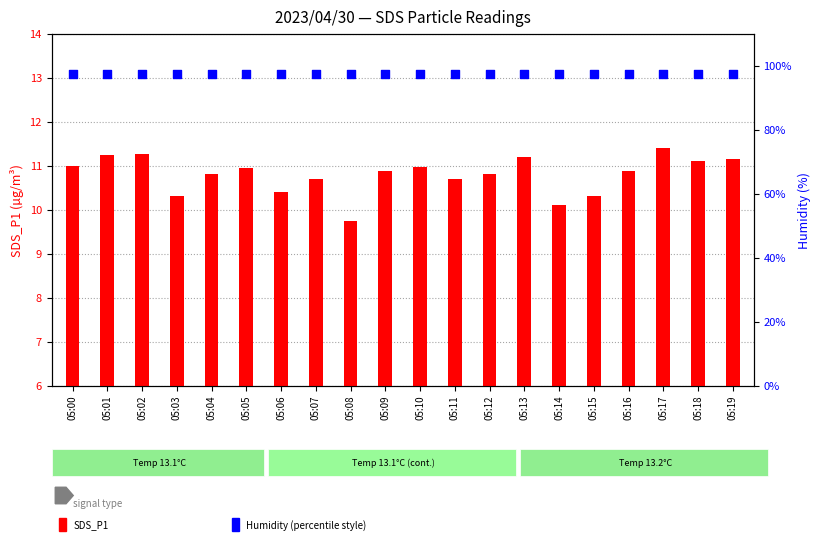

Which series has the largest total across all categories?

Humidity